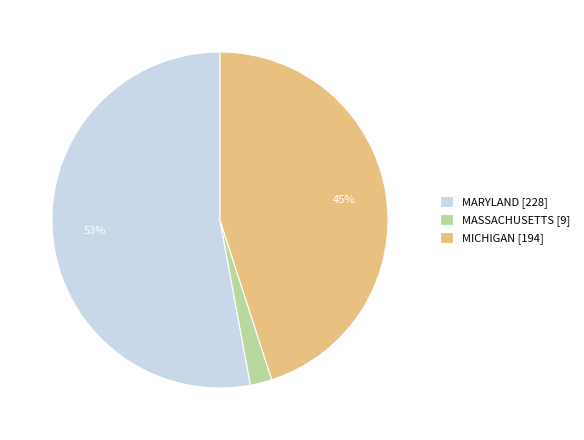

Is there any slice that represents more than half of the pie?

Yes